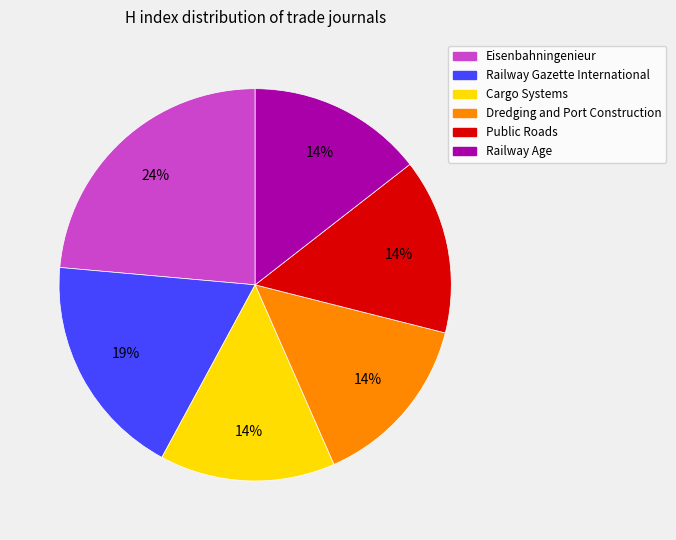

True or false: Railway Gazette International accounts for 8% of the total.

False